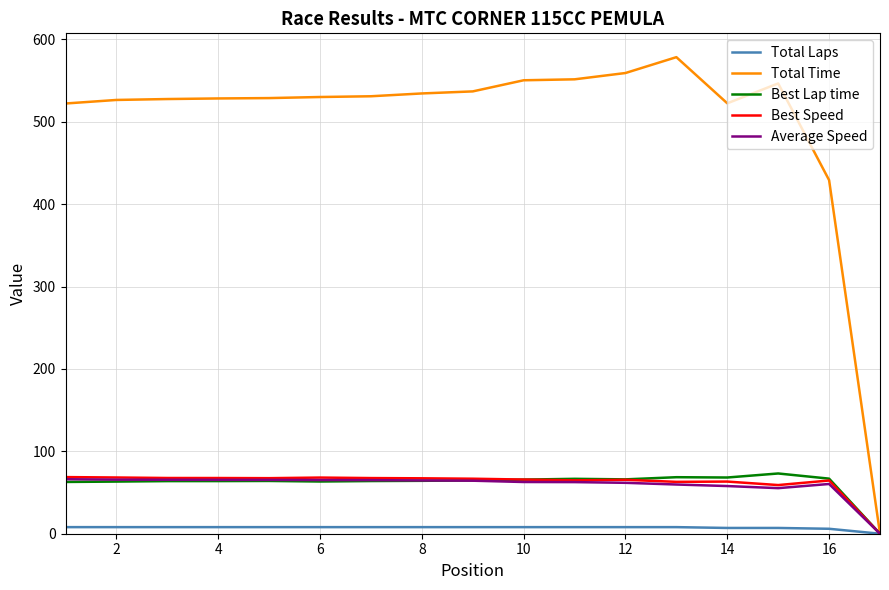

What is the greatest value displayed?

578.5